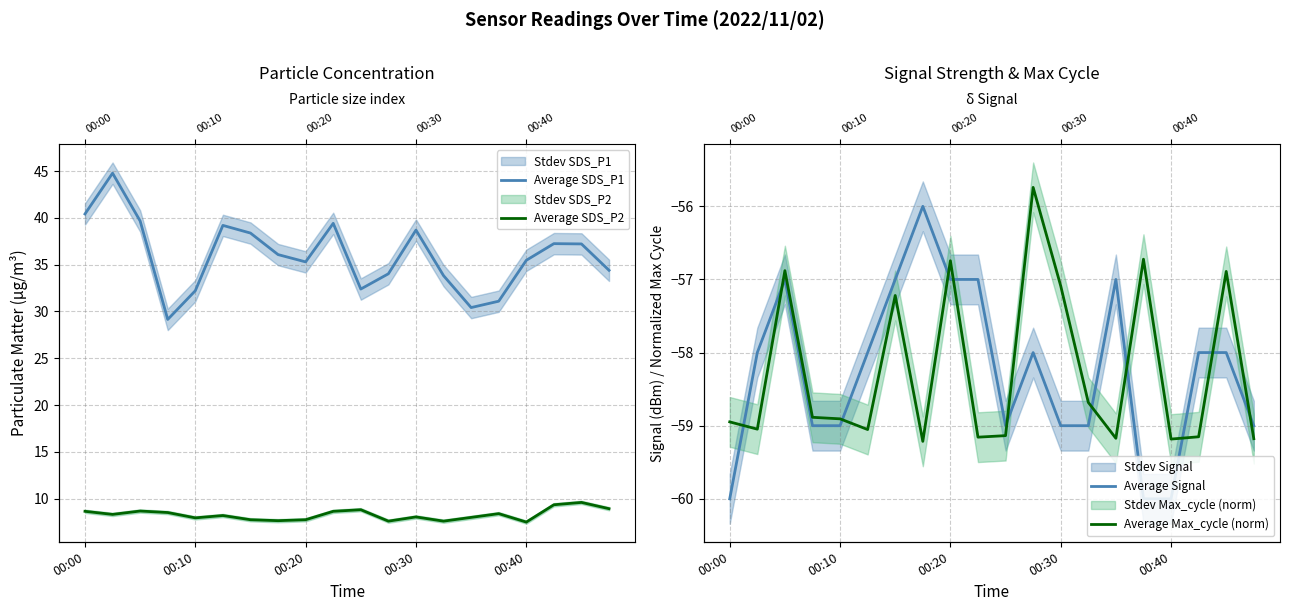

What is the label of the 3rd point from the left?

00:20